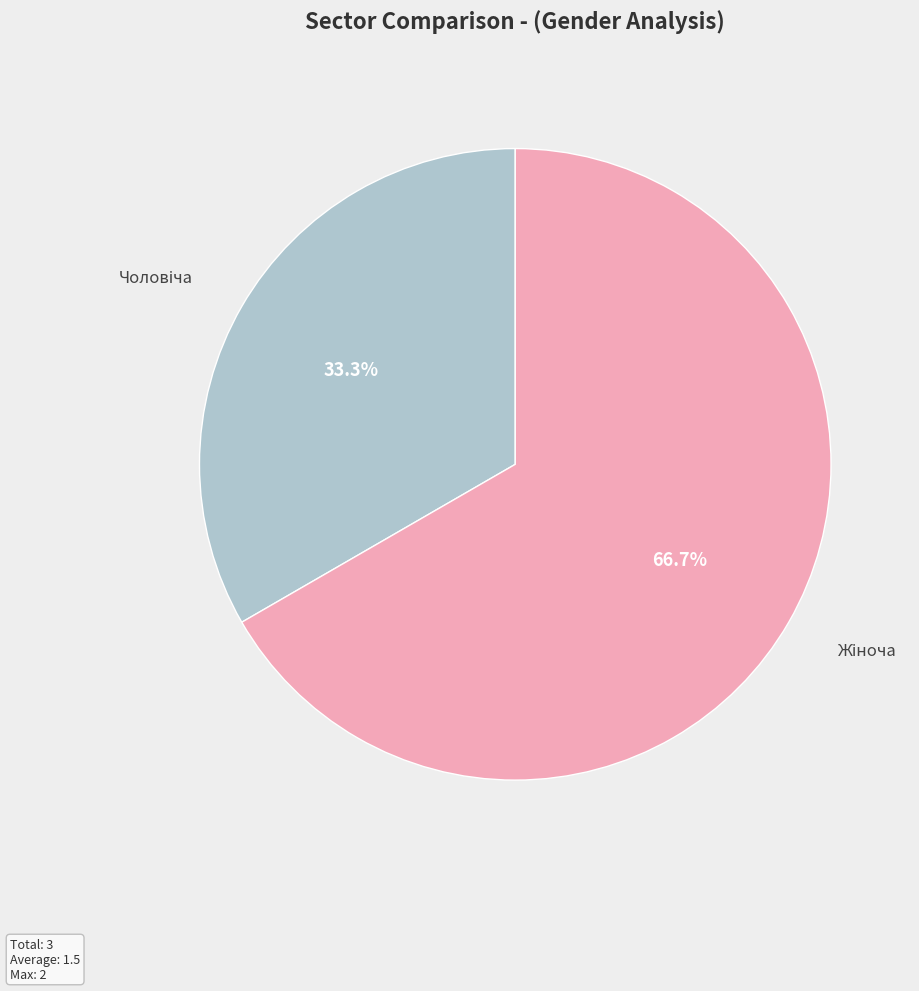

How many slices are in this pie chart?

2